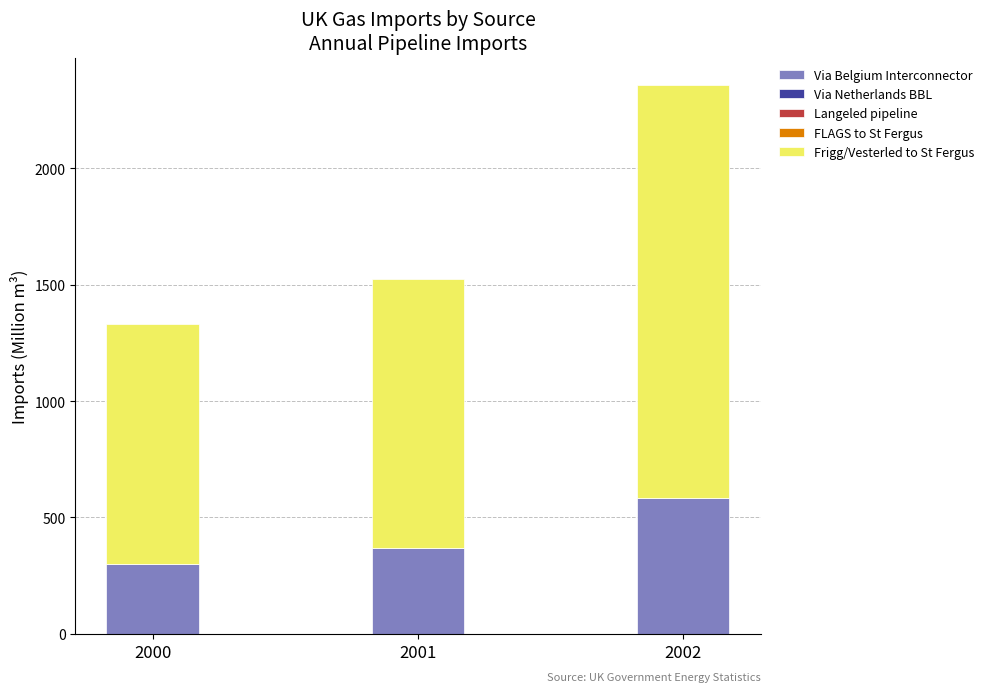

What is the highest value of the Via Belgium Interconnector series?

581.8